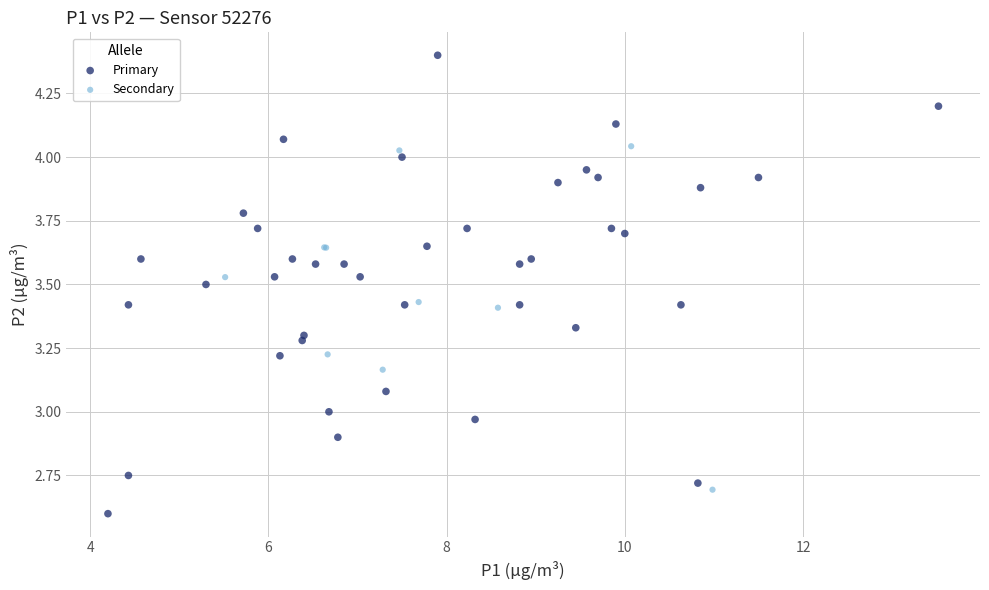

Which series has the largest Y range (max minus min)?

Primary